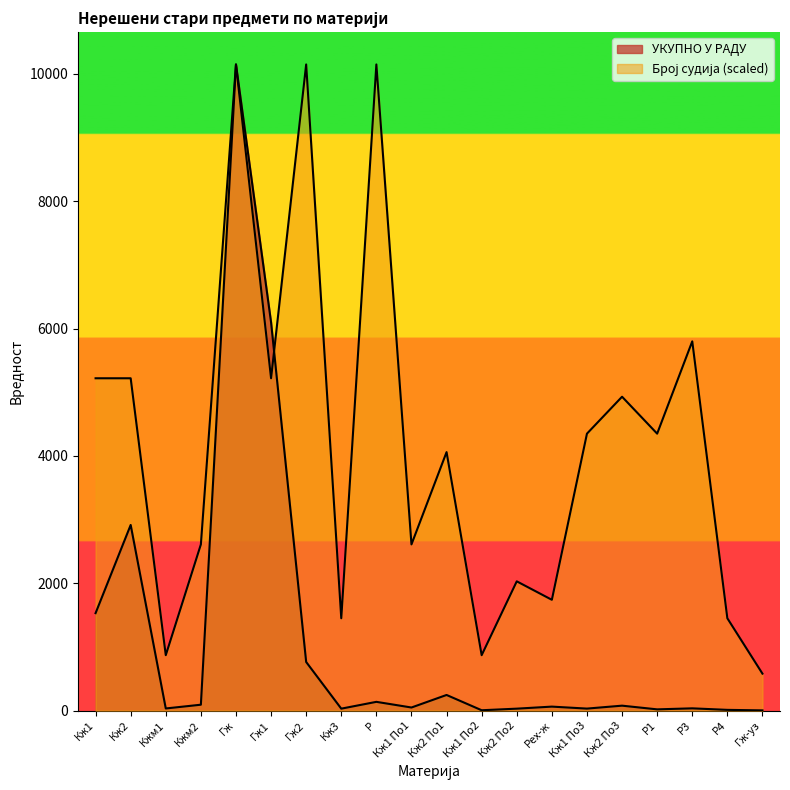

Is the value of Број судија at Кж1 greater than the value of УКУПНО У РАДУ at Кж1 По1?

Yes